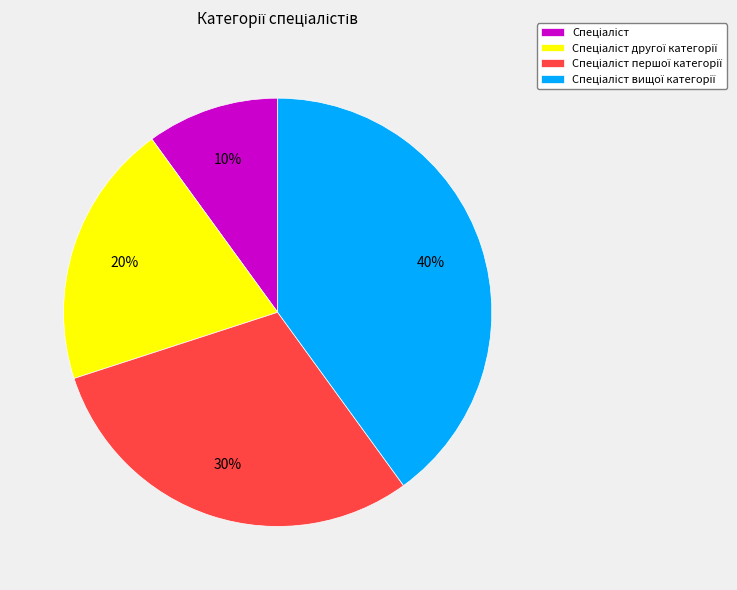

To the nearest percent, what is the difference between the largest and smallest slice percentages?

30%